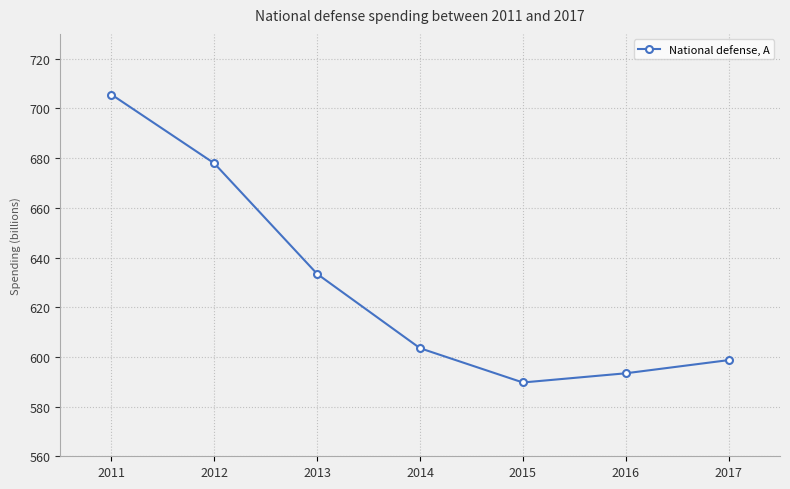

Reading left to right, list all the values displayed in this chart.

2011=705.6	2012=677.9	2013=633.4	2014=603.5	2015=589.7	2016=593.4	2017=598.7